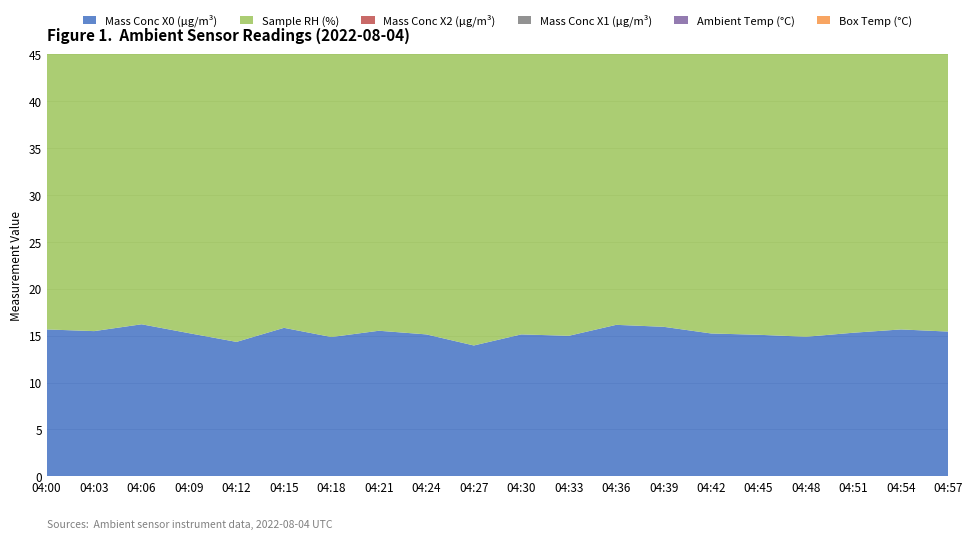

Reading left to right, transcribe all the data shown in this chart.

Mass Conc X0 (μg/m³): 04:00=15.7	04:03=15.5	04:06=16.2	04:09=15.3	04:12=14.3	04:15=15.8	04:18=14.9	04:21=15.5	04:24=15.1	04:27=14.0	04:30=15.1	04:33=15.0	04:36=16.2	04:39=15.9	04:42=15.2	04:45=15.1	04:48=14.9	04:51=15.3	04:54=15.7	04:57=15.4
Sample RH (%): 04:00=32.9	04:03=32.4	04:06=32.0	04:09=31.7	04:12=31.9	04:15=31.4	04:18=32.1	04:21=32.2	04:24=32.1	04:27=31.6	04:30=31.1	04:33=30.9	04:36=30.9	04:39=31.0	04:42=31.2	04:45=31.5	04:48=31.8	04:51=32.0	04:54=31.9	04:57=31.7
Mass Conc X2 (μg/m³): 04:00=8.5	04:03=8.4	04:06=8.4	04:09=8.4	04:12=8.5	04:15=8.6	04:18=8.6	04:21=8.6	04:24=8.4	04:27=8.4	04:30=8.4	04:33=8.4	04:36=8.5	04:39=8.5	04:42=8.4	04:45=8.5	04:48=8.5	04:51=8.5	04:54=8.5	04:57=8.5
Mass Conc X1 (μg/m³): 04:00=7.5	04:03=7.5	04:06=7.4	04:09=7.5	04:12=7.5	04:15=7.5	04:18=7.6	04:21=7.6	04:24=7.6	04:27=7.6	04:30=7.5	04:33=7.5	04:36=7.6	04:39=7.6	04:42=7.6	04:45=7.5	04:48=7.5	04:51=7.5	04:54=7.5	04:57=7.5
Ambient Temp (°C): 04:00=28.2	04:03=28.5	04:06=27.4	04:09=27.7	04:12=28.1	04:15=28.5	04:18=27.5	04:21=27.0	04:24=27.5	04:27=28.0	04:30=28.4	04:33=28.6	04:36=27.0	04:39=26.9	04:42=27.2	04:45=27.8	04:48=28.1	04:51=28.3	04:54=28.4	04:57=28.2
Box Temp (°C): 04:00=31.4	04:03=31.5	04:06=31.2	04:09=31.2	04:12=31.4	04:15=31.5	04:18=31.3	04:21=31.0	04:24=31.1	04:27=31.3	04:30=31.4	04:33=31.6	04:36=31.2	04:39=31.0	04:42=31.1	04:45=31.3	04:48=31.4	04:51=31.5	04:54=31.4	04:57=31.3